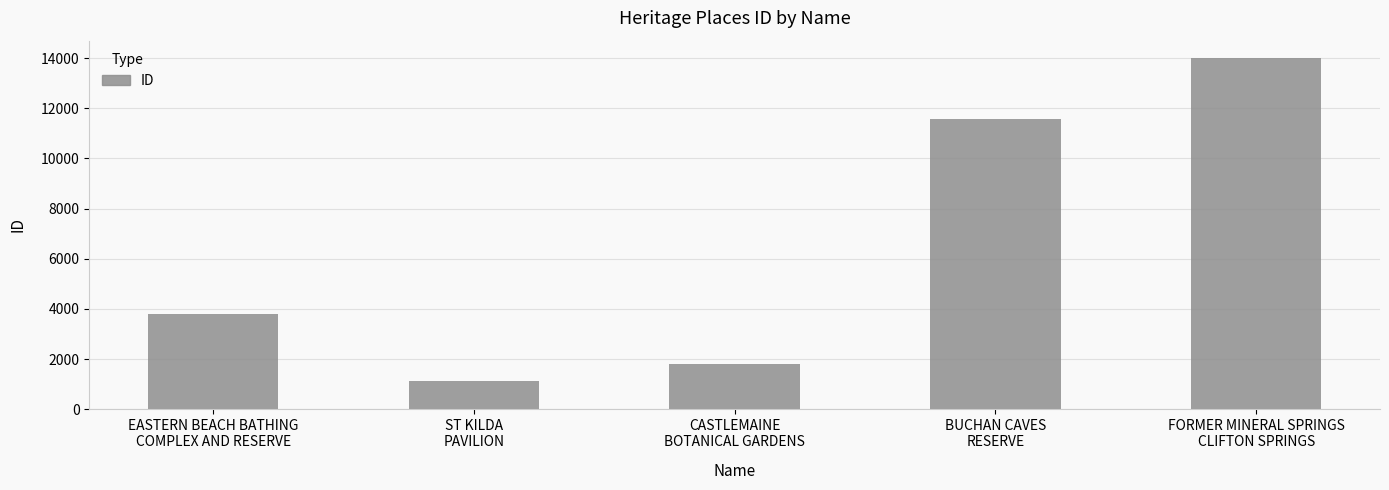

What is the change in value from CASTLEMAINE
BOTANICAL GARDENS to FORMER MINERAL SPRINGS
CLIFTON SPRINGS?

+12208